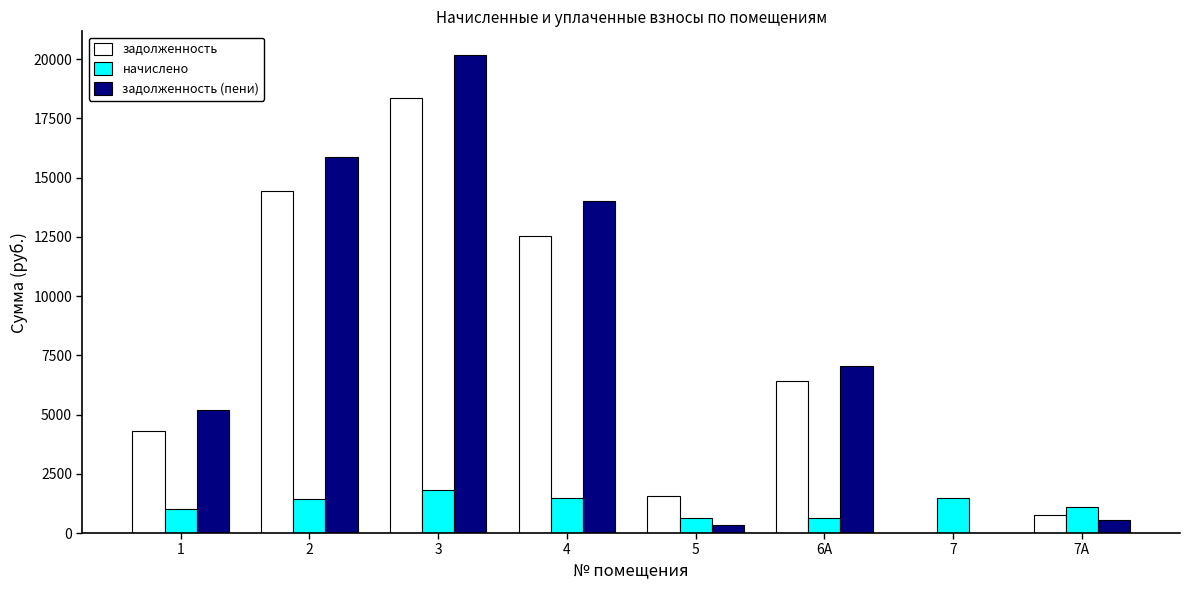

Which series has the widest spread of values?

задолженность (пени)